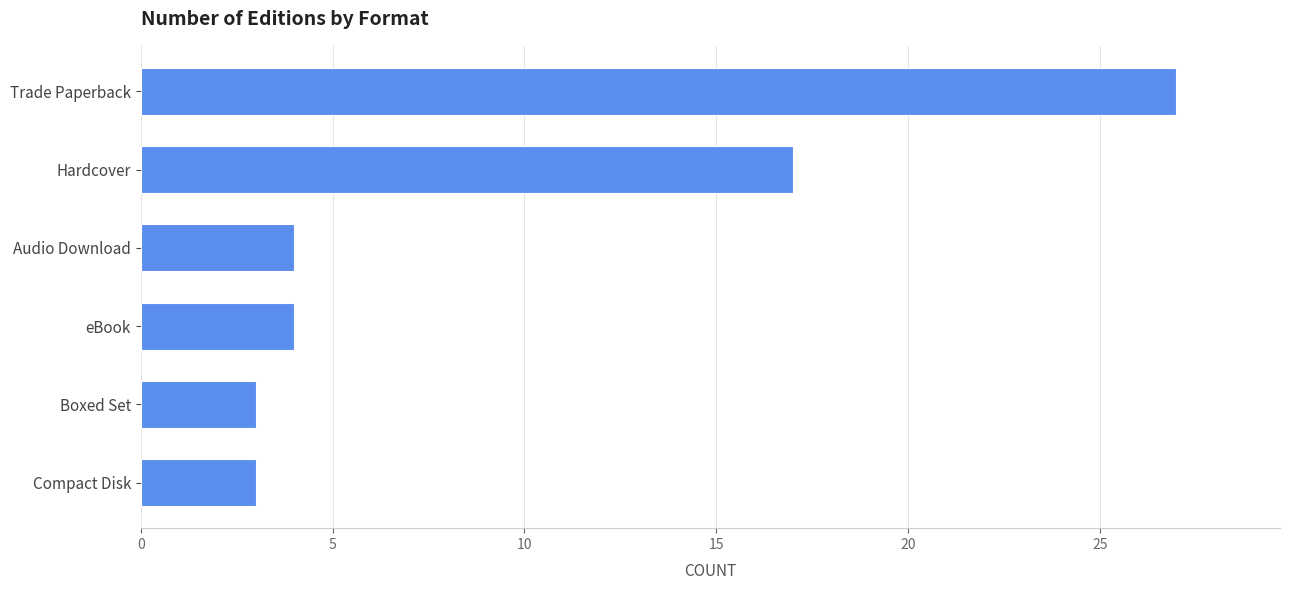

Reading bottom to top, transcribe all the data shown in this chart.

3	3	4	4	17	27